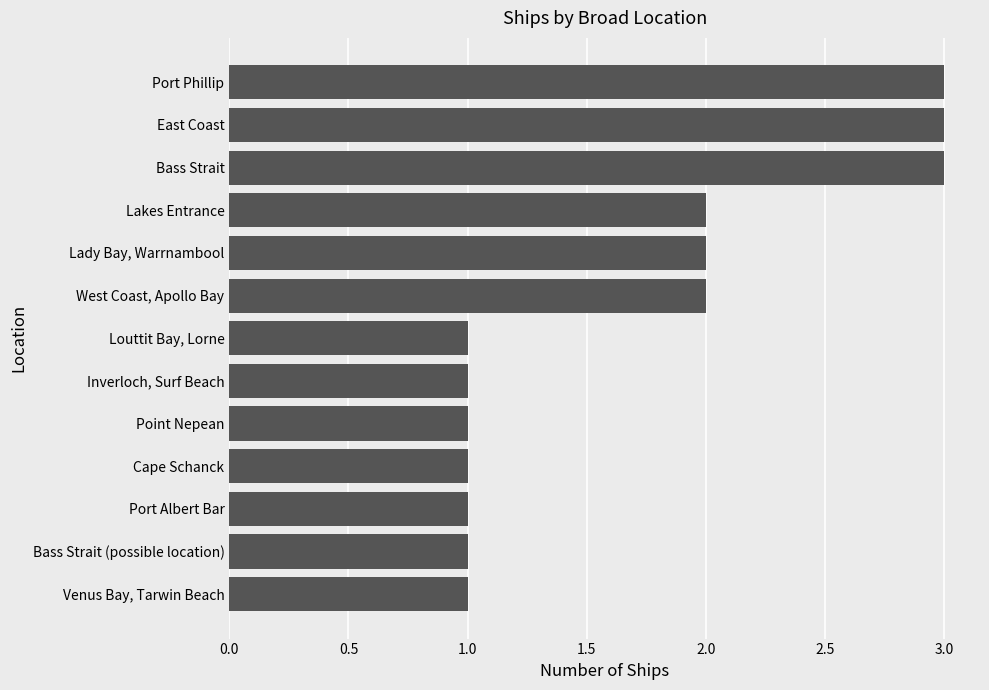

What is the sum of all values?

22